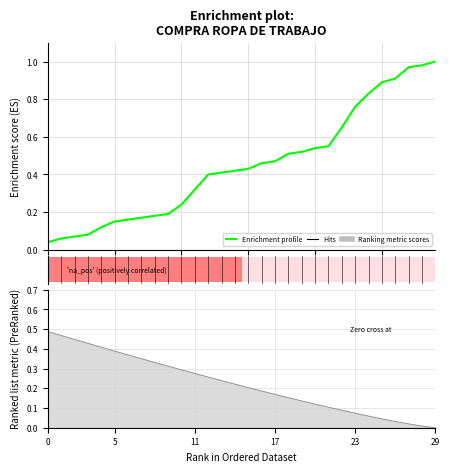

Is it true that the value at 7 is 0.3?

False